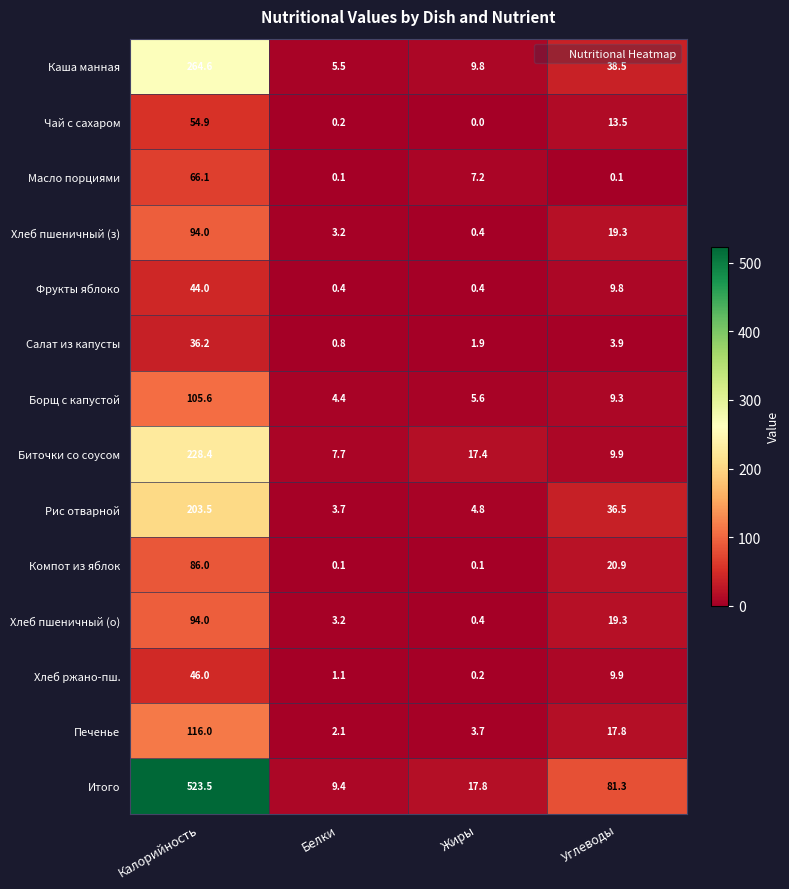

What is the sum of all Итого values?

632.0